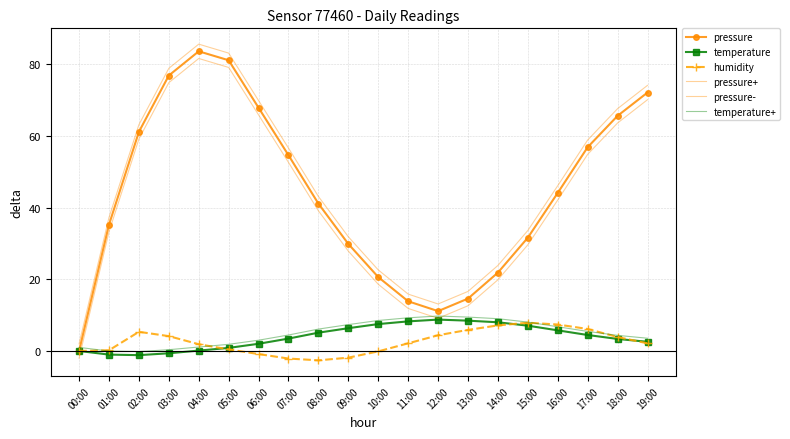

Between 07:00 and 15:00, which series saw the biggest shift?

pressure